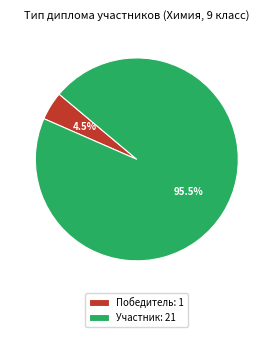

Does Участник account for over 50% of the chart?

Yes